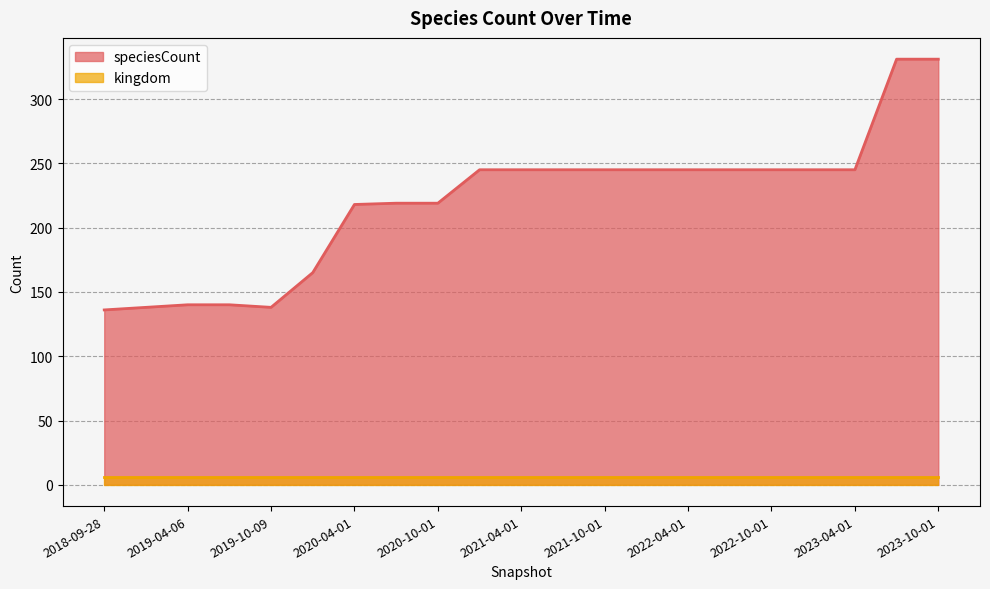

Between 2019-10-09 and 2023-10-01, which is larger?

2023-10-01